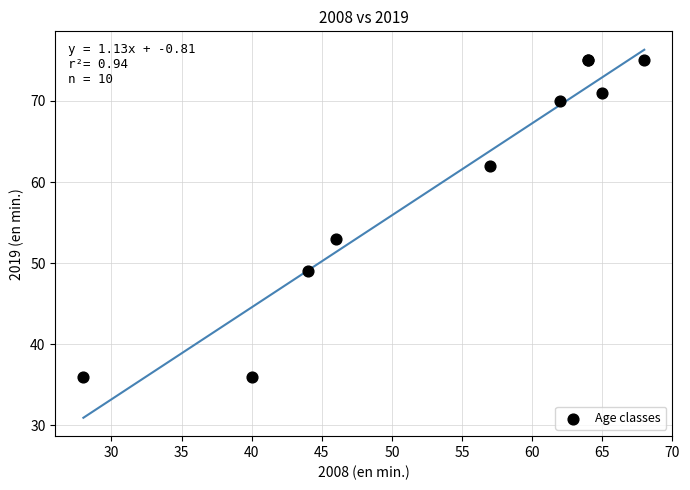

What Y value in the scatter plot is closest to 55?

53